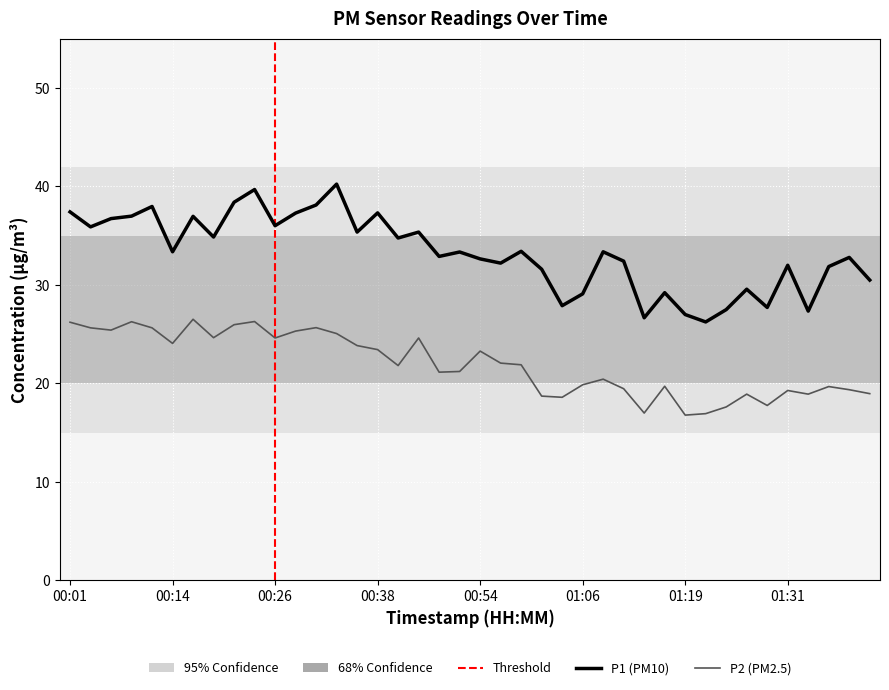

What is the average value of the P1 series?

33.2